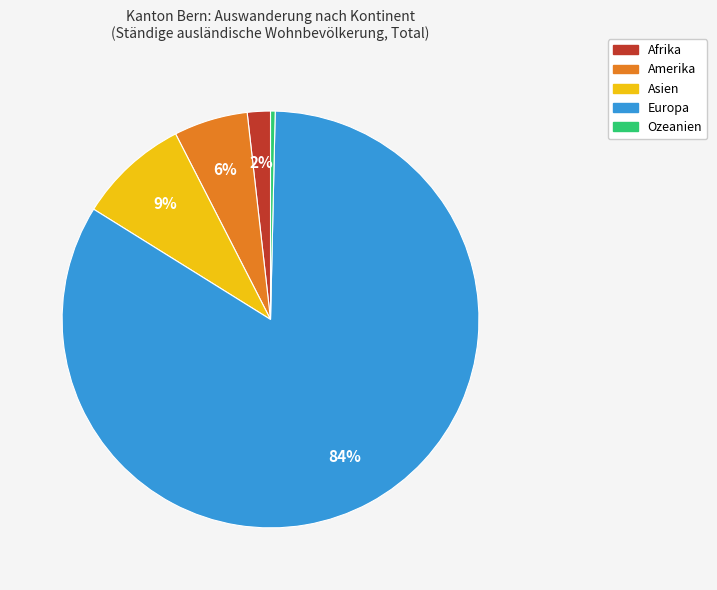

Count the number of slices in the pie.

5